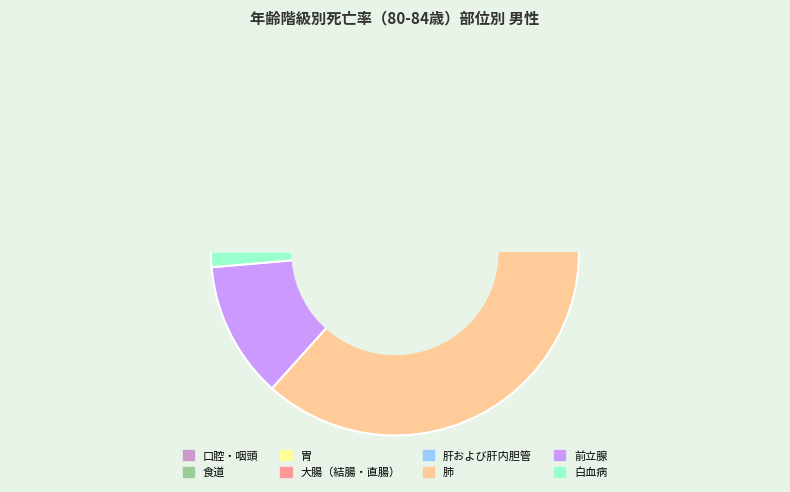

Rank the categories by value from lowest to highest.

白血病, 食道, 口腔・咽頭, 肝および肝内胆管, 前立腺, 大腸（結腸・直腸）, 胃, 肺